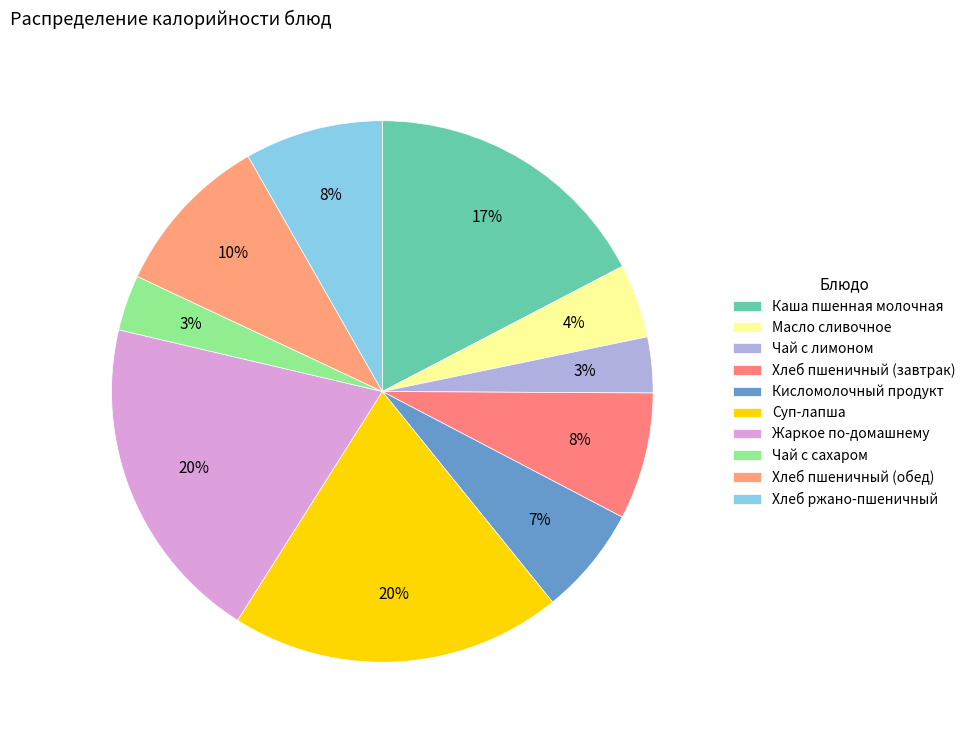

Count the number of slices in the pie.

10